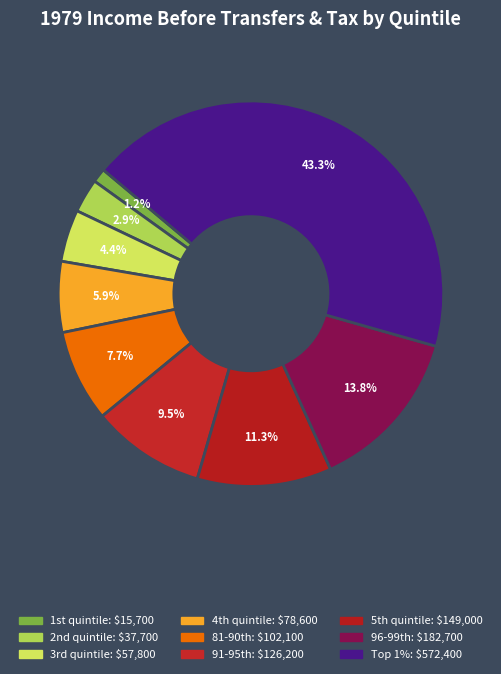

How many slices are in this pie chart?

9